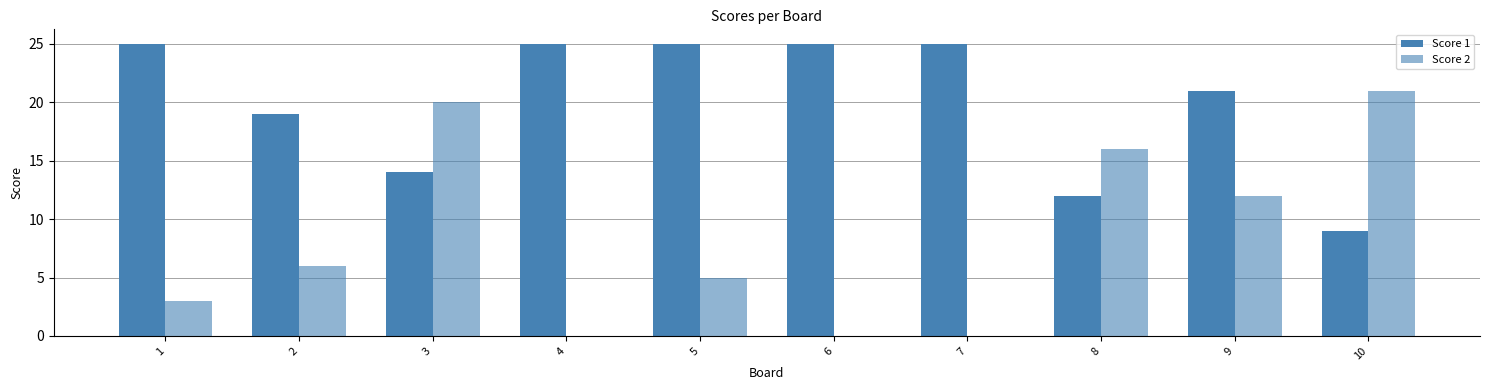

How many categories are shown in the chart?

10